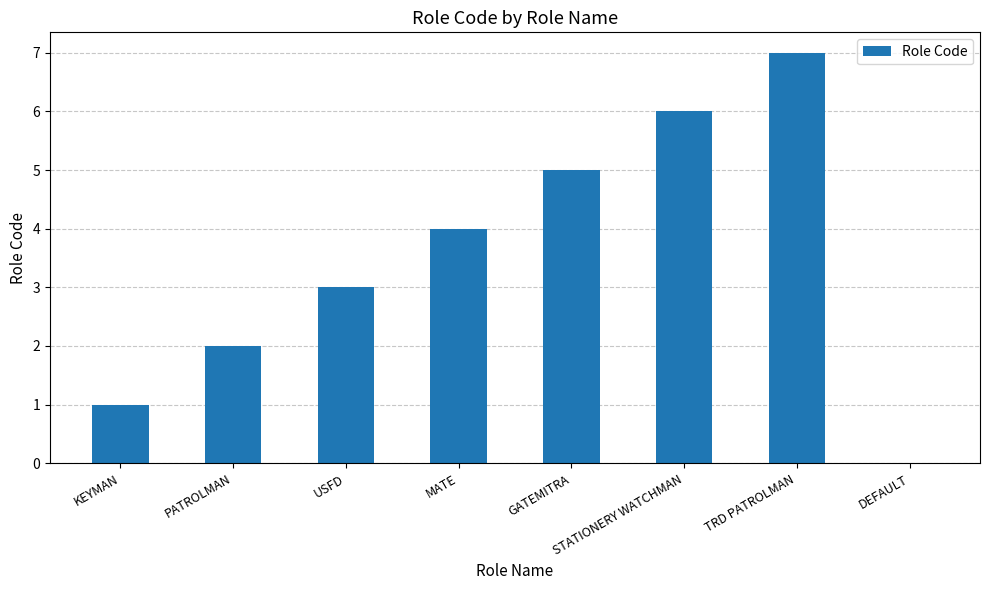

What is the sum of the values at MATE and STATIONERY WATCHMAN?

10